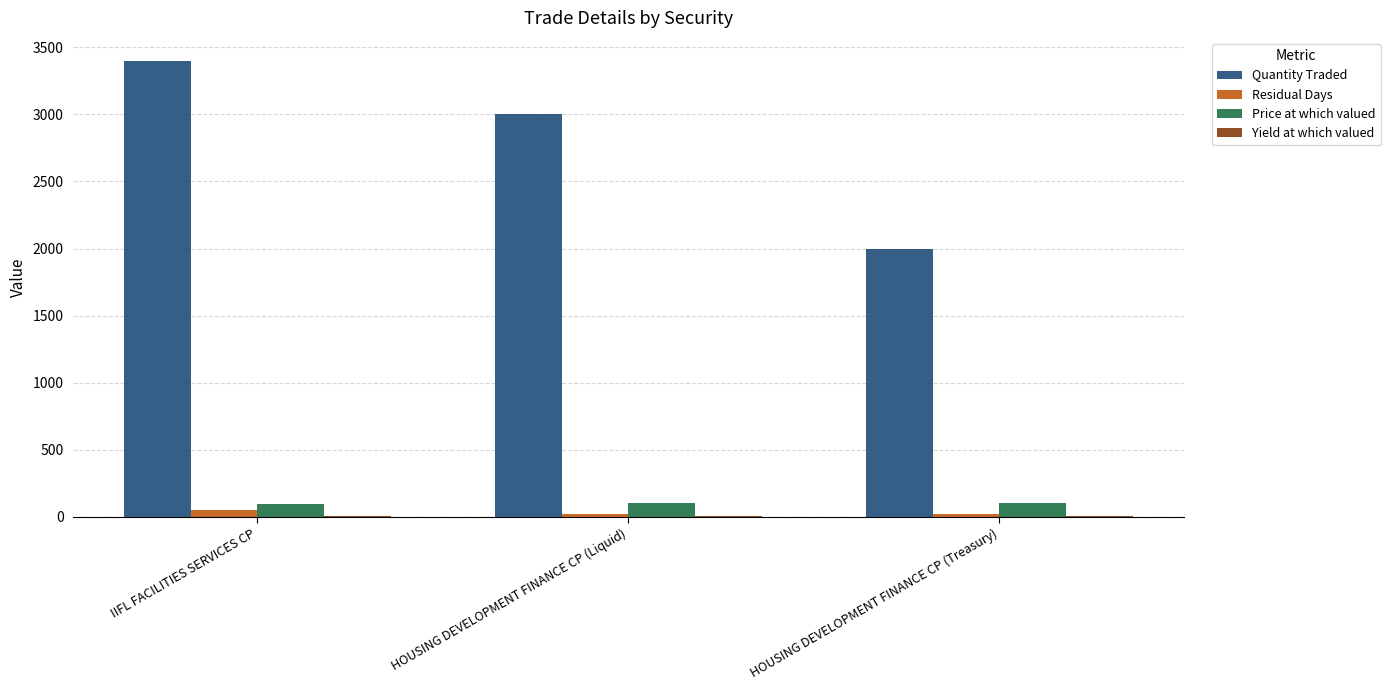

Which series has the largest total across all categories?

Quantity Traded